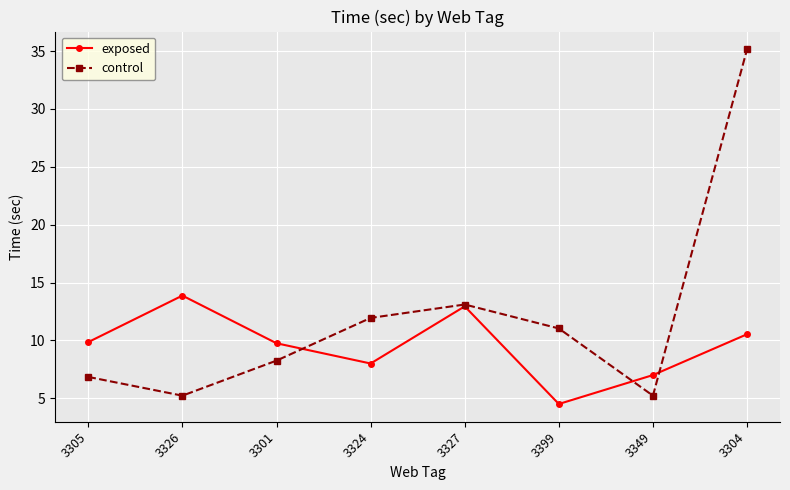

List the series in order of their overall mean, highest first.

control, exposed